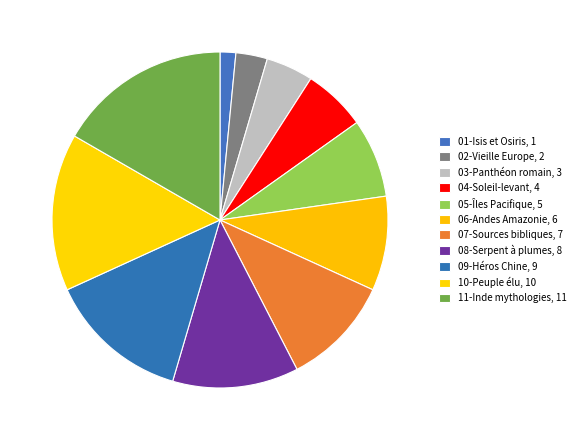

How many slices are in this pie chart?

11